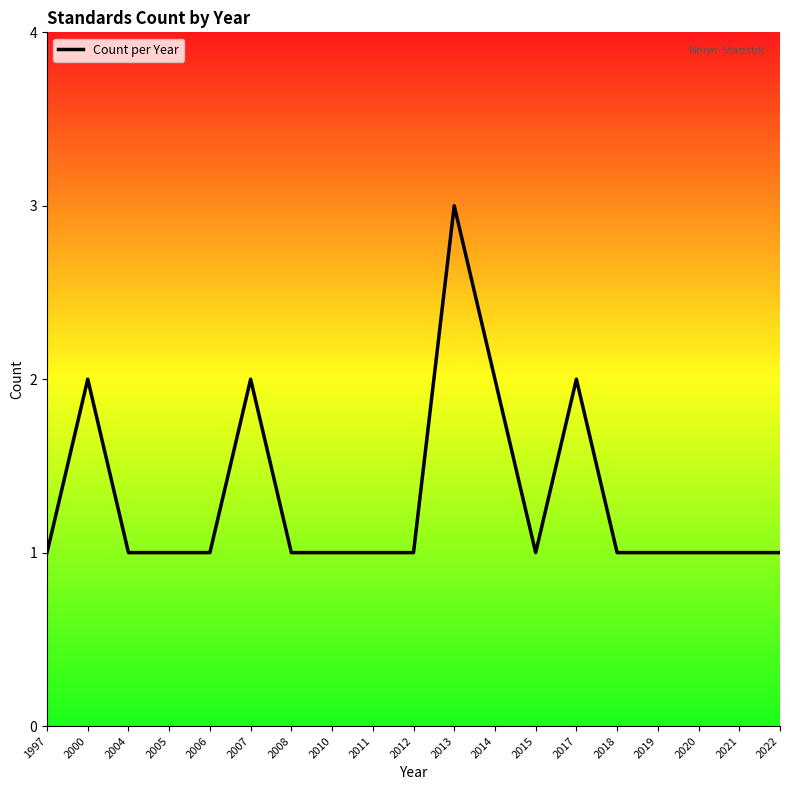

What is the sum of all values?

25